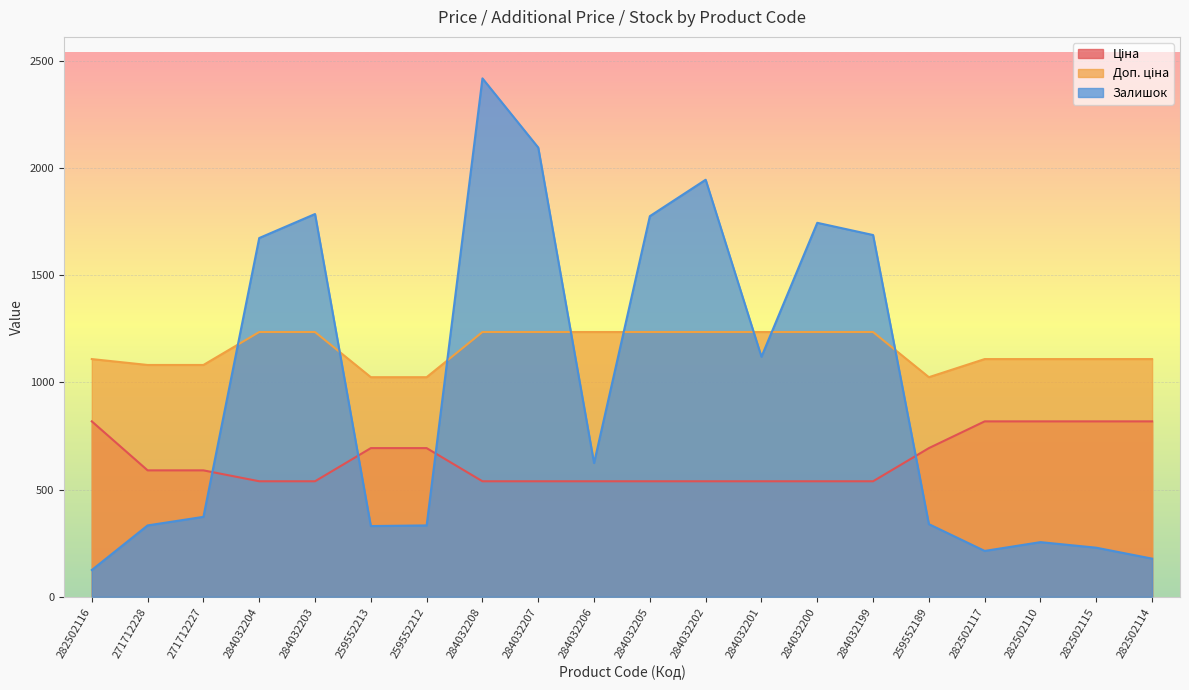

Reading right to left, list all the values displayed in this chart.

Ціна: 282502114=818.5	282502115=818.5	282502110=818.5	282502117=818.5	259552189=693.7	284032199=539.0	284032200=539.0	284032201=539.0	284032202=539.0	284032205=539.0	284032206=539.0	284032207=539.0	284032208=539.0	259552212=693.7	259552213=693.7	284032203=539.0	284032204=539.0	271712227=589.9	271712228=589.9	282502116=818.5
Доп. ціна: 282502114=1109.2	282502115=1109.2	282502110=1109.2	282502117=1109.2	259552189=1024.6	284032199=1235.4	284032200=1235.4	284032201=1235.4	284032202=1235.4	284032205=1235.4	284032206=1235.4	284032207=1235.4	284032208=1235.4	259552212=1024.6	259552213=1024.6	284032203=1235.4	284032204=1235.4	271712227=1081.7	271712228=1081.7	282502116=1109.2
Залишок: 282502114=178.0	282502115=229.0	282502110=255.0	282502117=214.0	259552189=339.0	284032199=1688.0	284032200=1745.0	284032201=1120.0	284032202=1946.0	284032205=1776.0	284032206=624.0	284032207=2096.0	284032208=2419.0	259552212=333.0	259552213=330.0	284032203=1786.0	284032204=1674.0	271712227=373.0	271712228=333.0	282502116=125.0